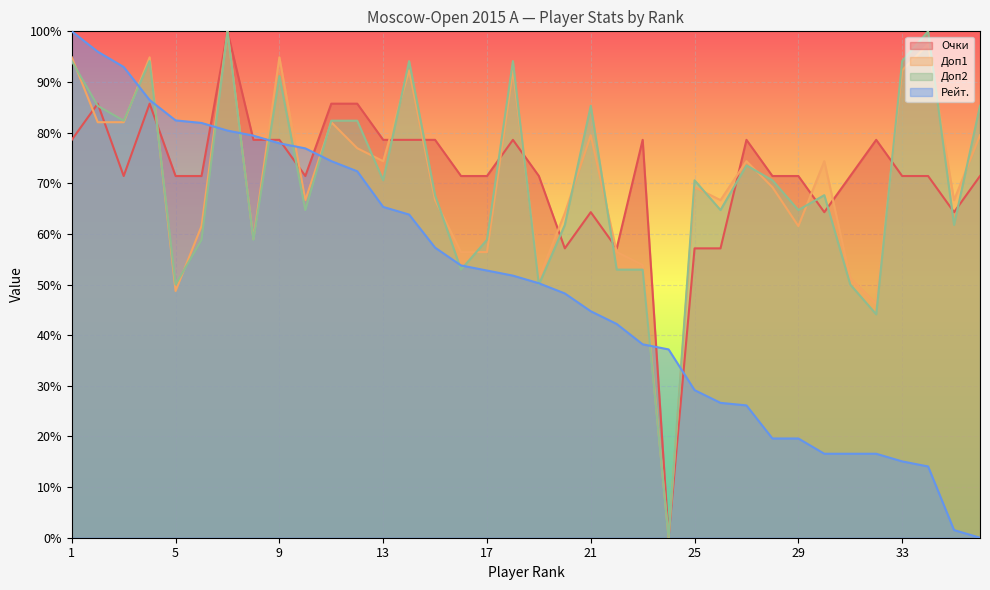

Rank the series by their maximum value, from highest to lowest.

Очки, Доп1, Доп2, Рейт.